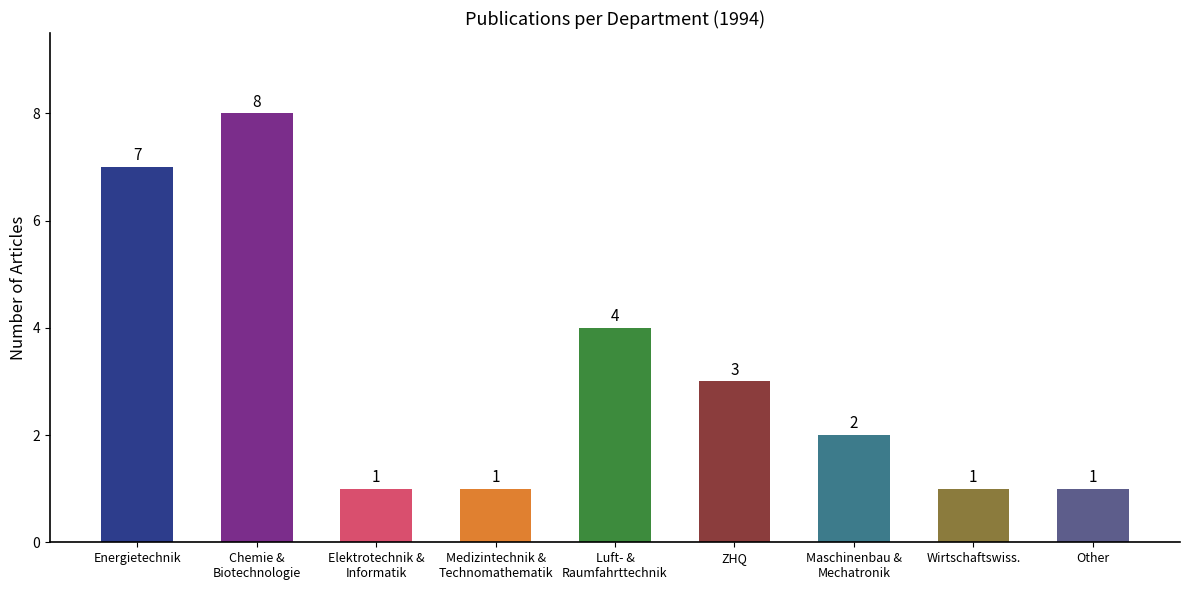

What position from the left is Chemie &
Biotechnologie?

2